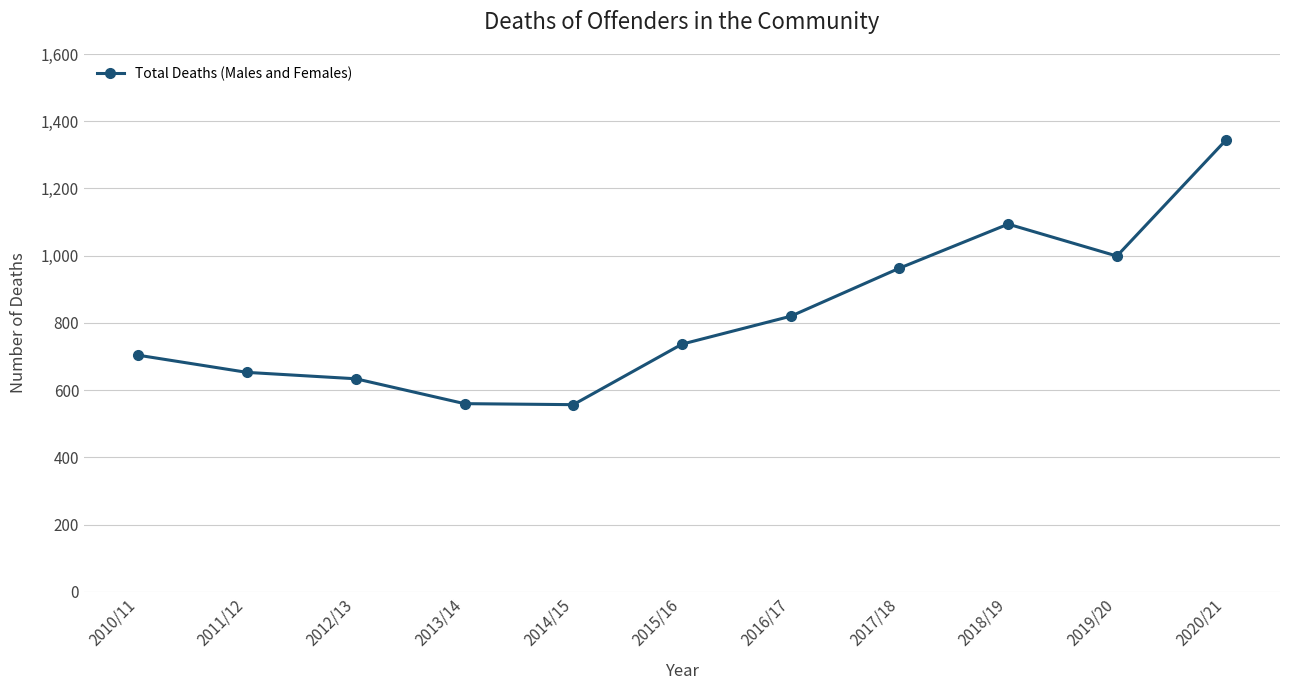

The value at 2017/18 is 963. True or false?

True